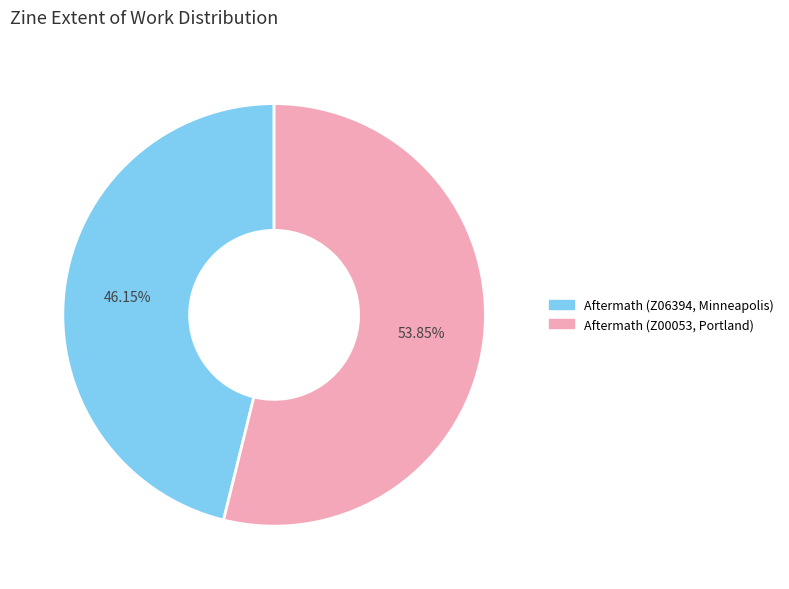

To the nearest percent, what is the difference between the Aftermath (Z00053, Portland) and Aftermath (Z06394, Minneapolis) slice percentages?

8%